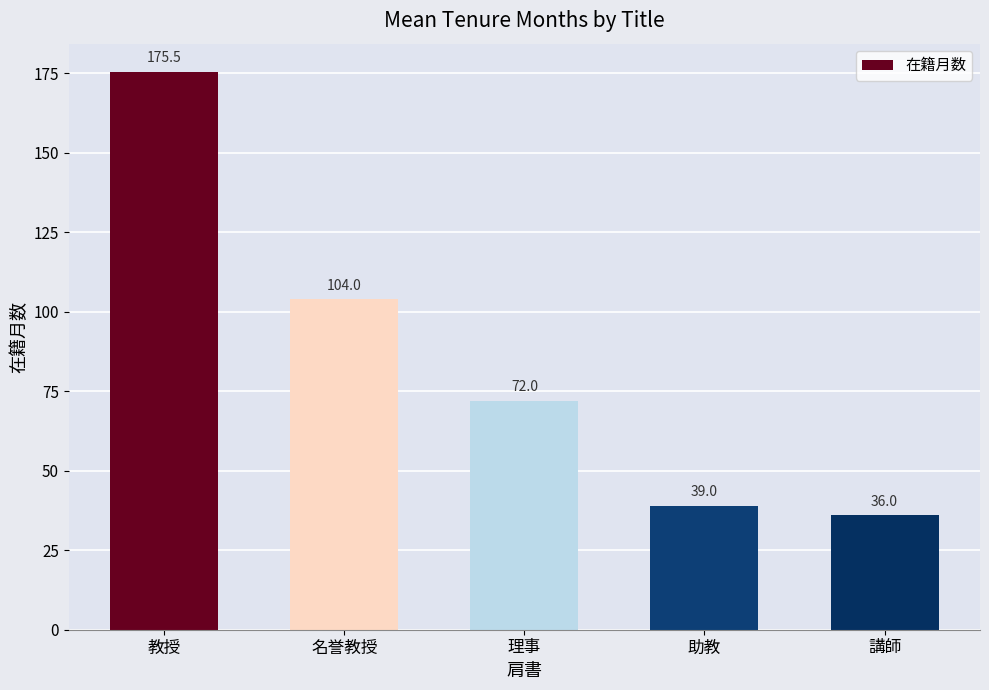

What is the difference between the second highest and minimum values?

68.0